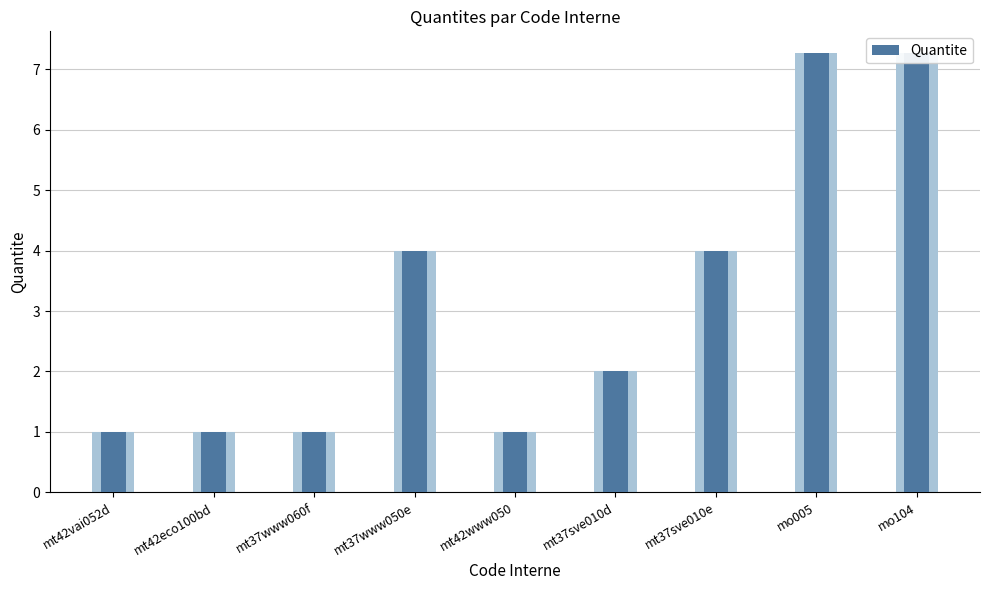

Between mt37sve010d and mt42vai052d, which is larger?

mt37sve010d